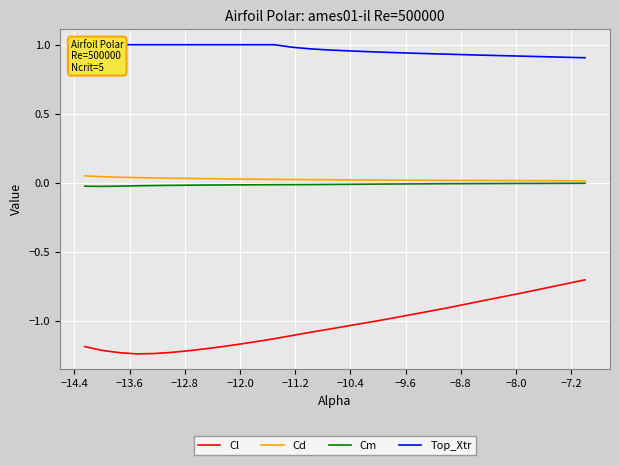

Count the number of data series in this chart.

4